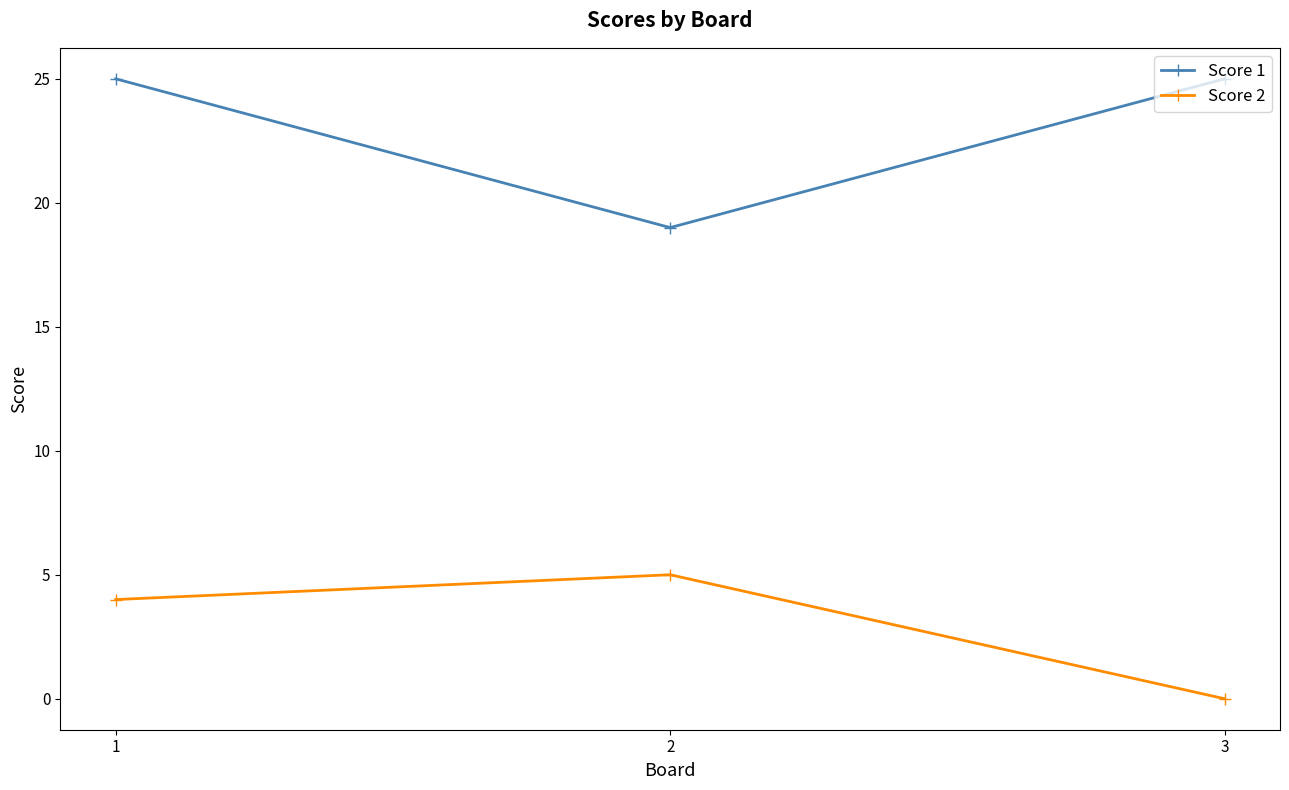

The value of Score 2 at 2 is 2. True or false?

False